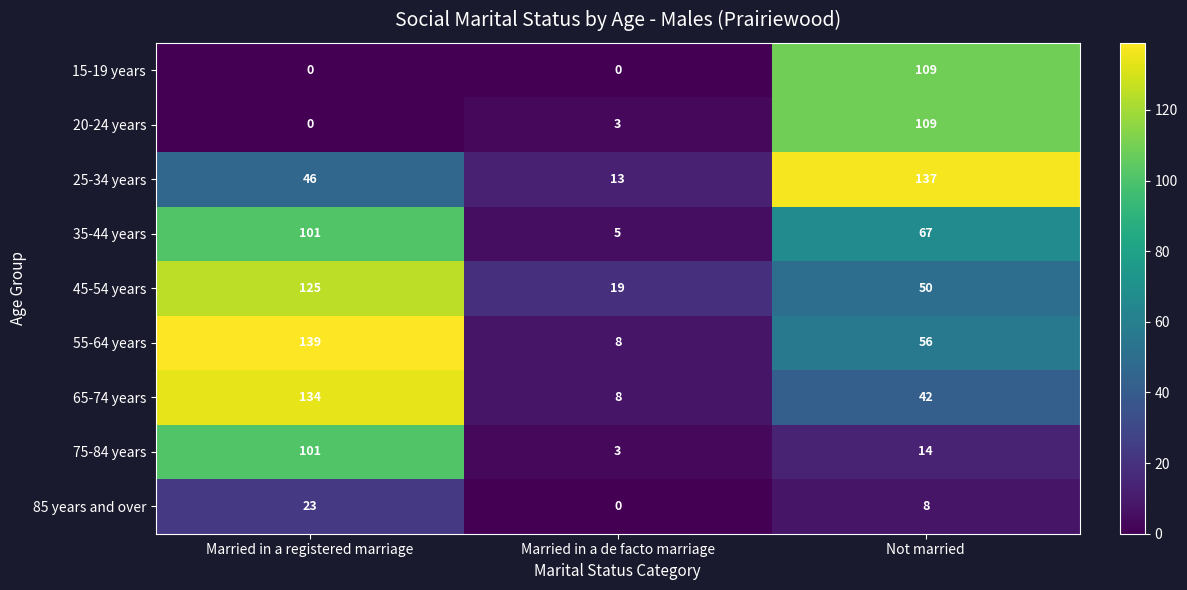

At which category is the sum across all series the highest?

Married in a registered marriage